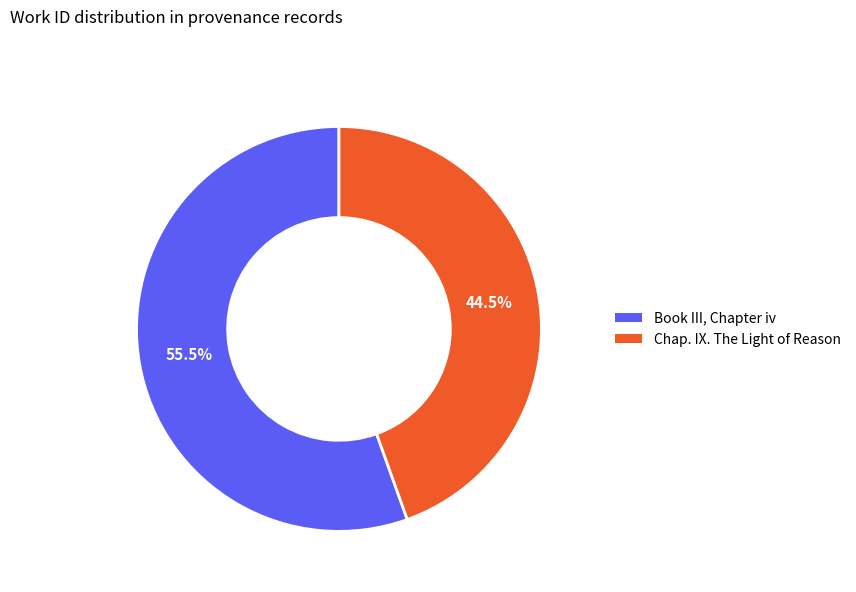

What is the ratio of the value at Book III, Chapter iv to the value at Chap. IX. The Light of Reason?

1.2